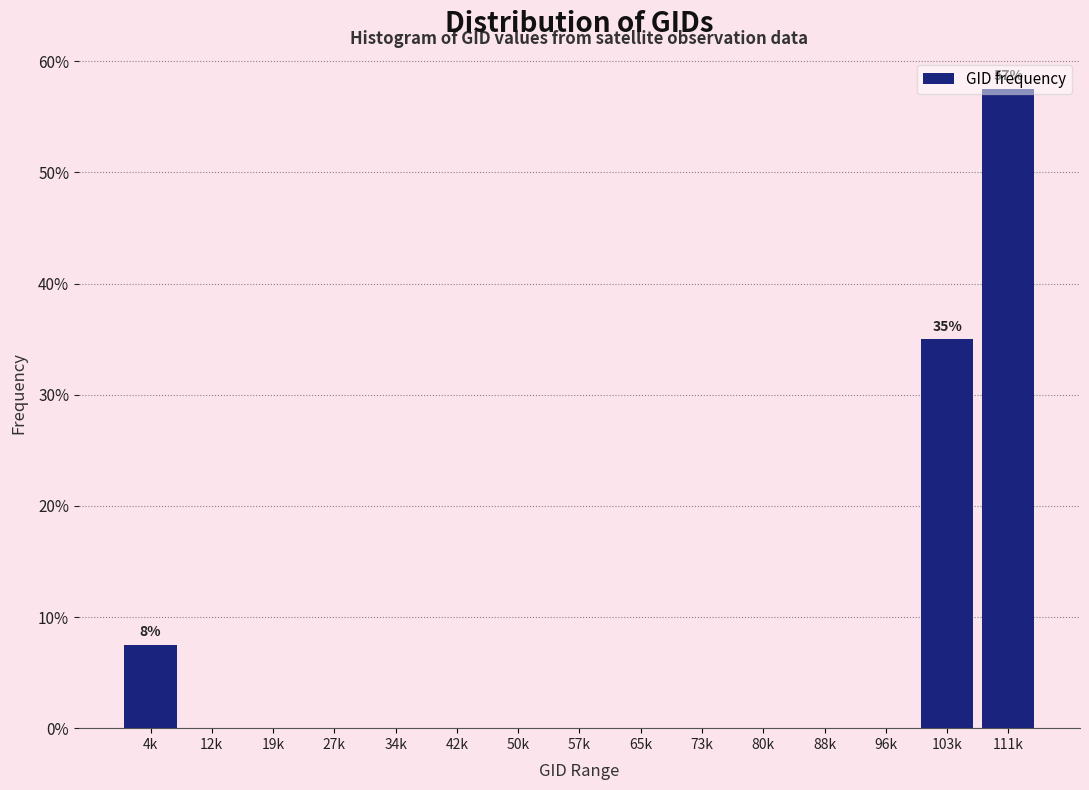

What is the sum of all values?

100.0